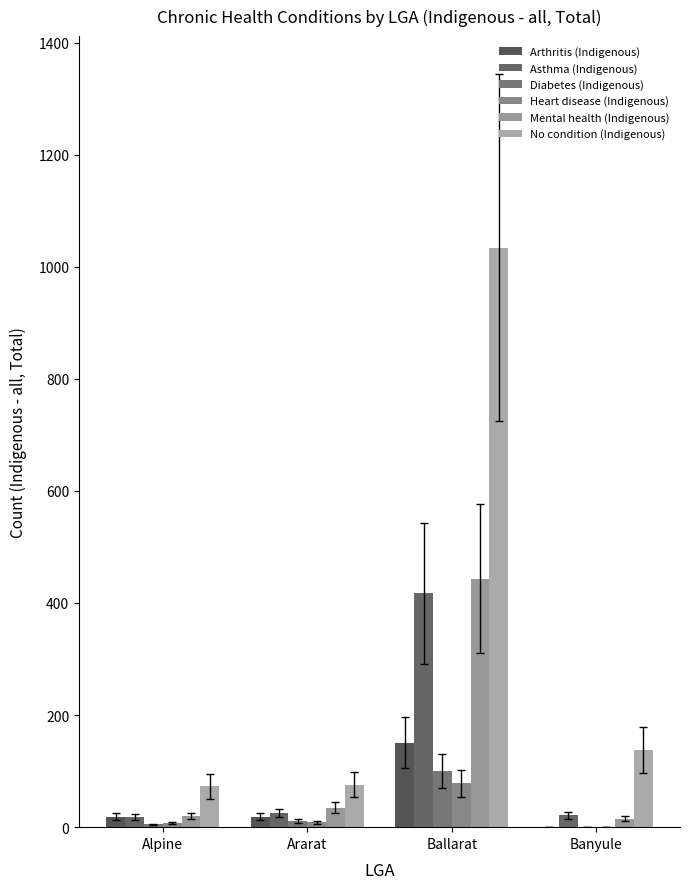

Count the number of data series in this chart.

6